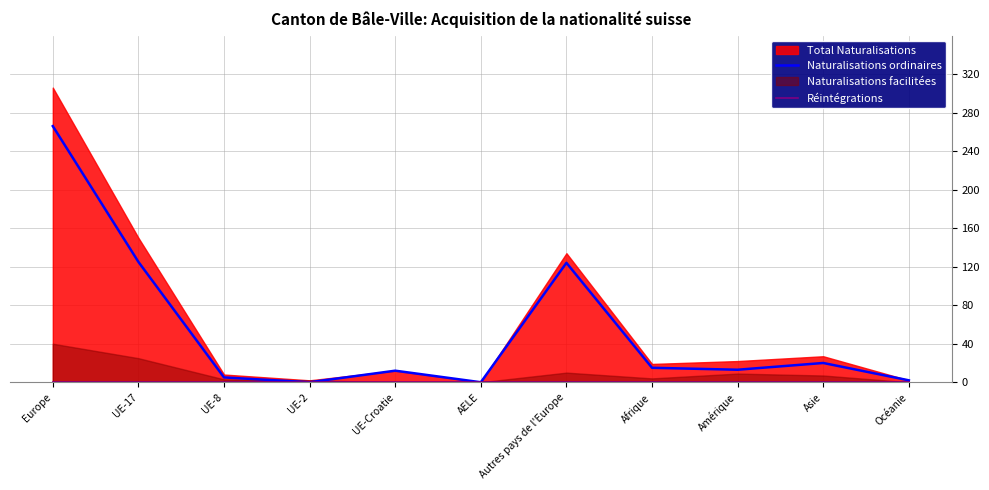

The Naturalisations ordinaires series shows 33 at Asie. True or false?

False